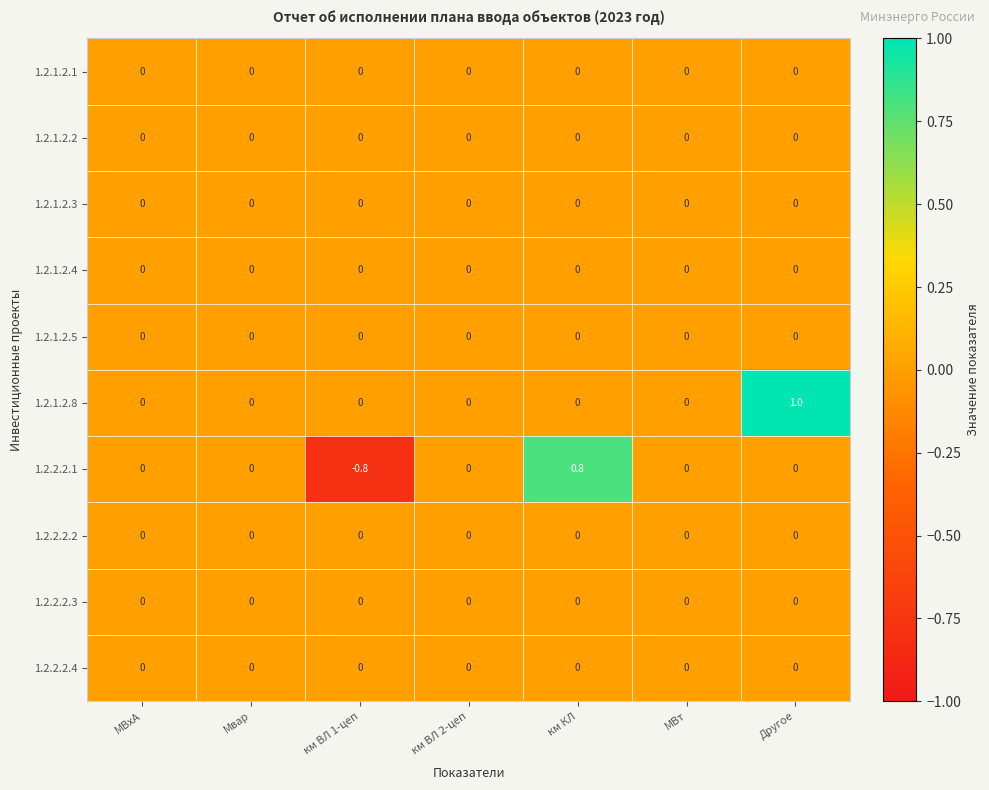

Which series changed the most between км ВЛ 1-цеп and км ВЛ 2-цеп?

1.2.2.2.1